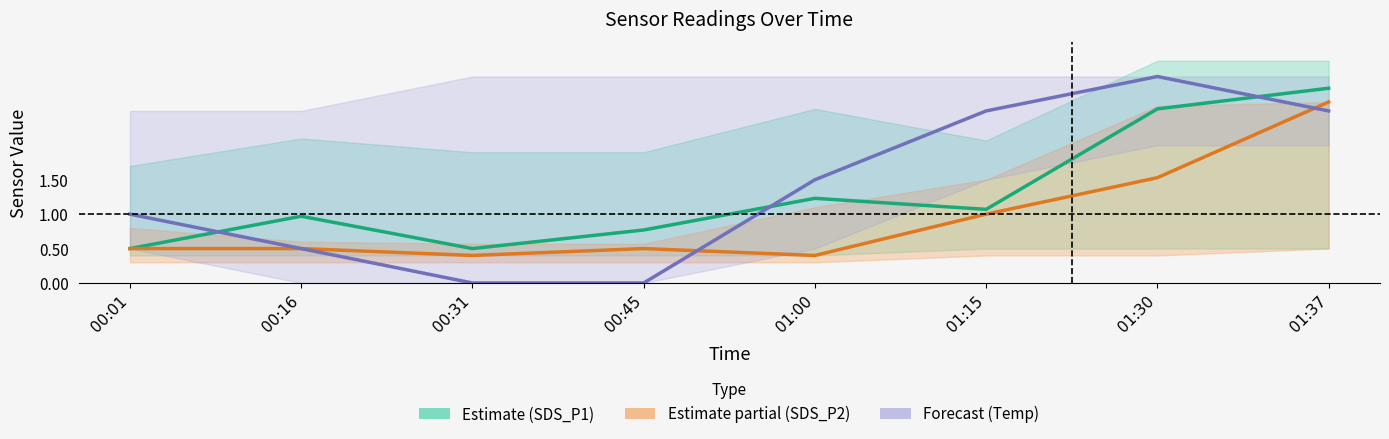

True or false: Estimate partial (SDS_P2) has a value of 1.0 at 01:15.

True